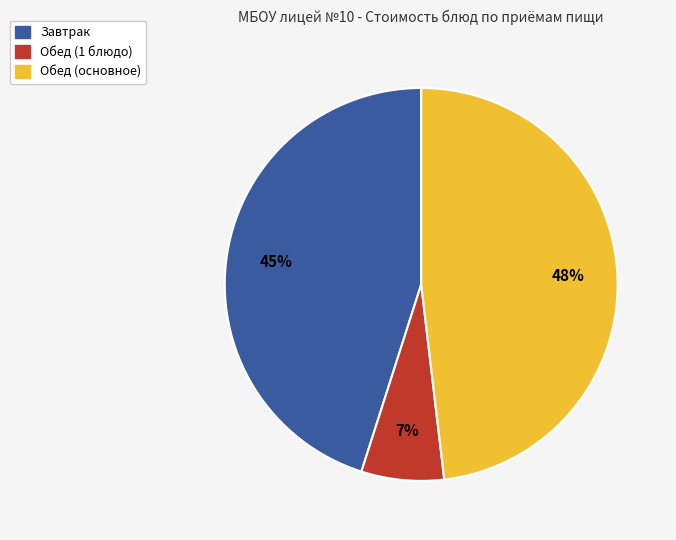

To the nearest percent, what is the average slice percentage?

33%